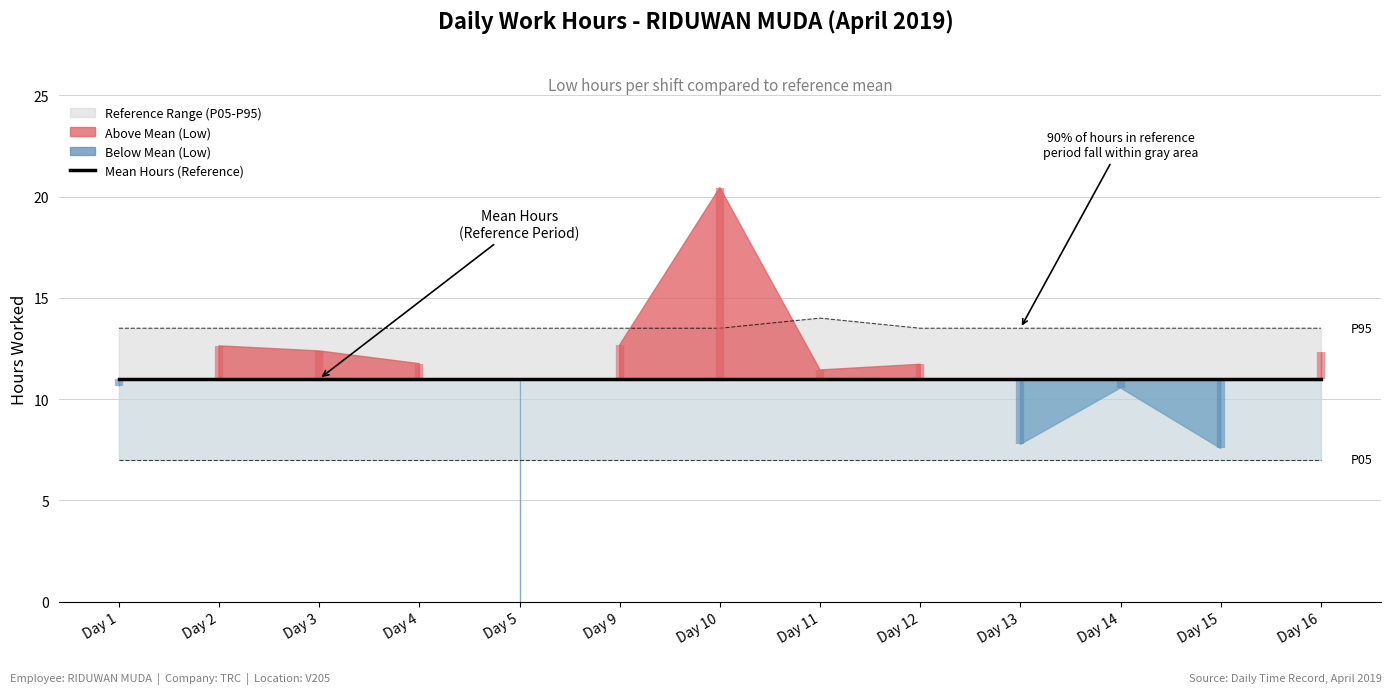

Where is the first local maximum?

2